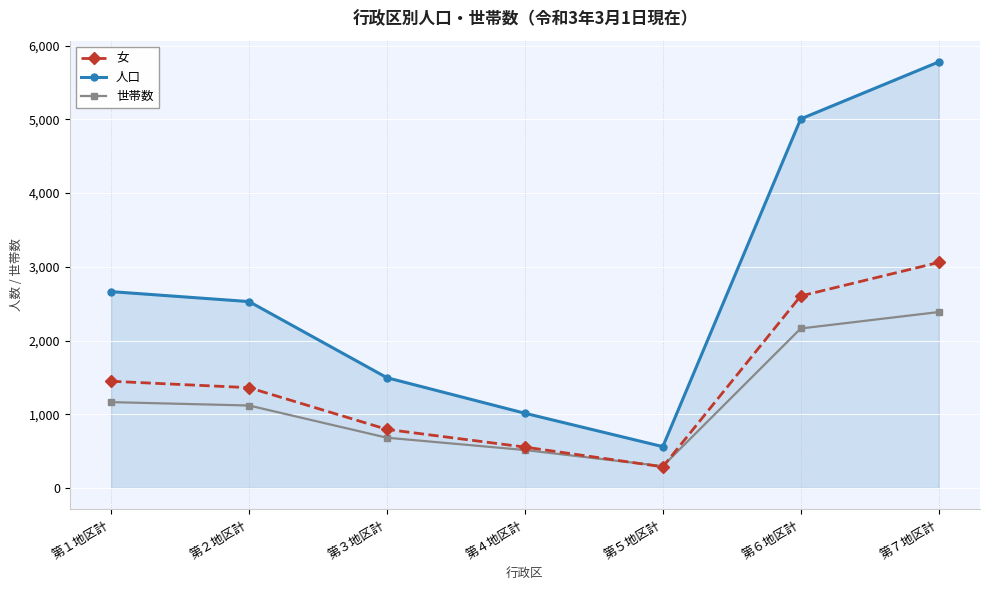

Between 第３地区計 and 第４地区計, which series saw the biggest shift?

人口